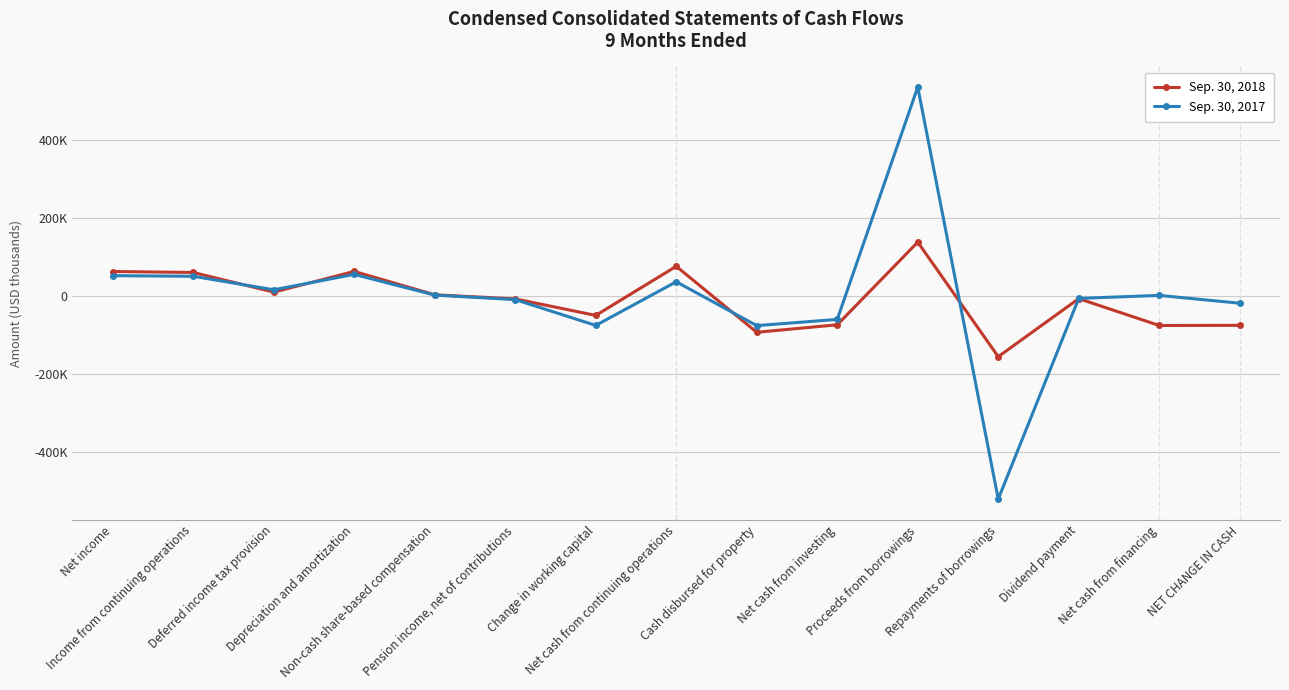

Rank the categories by Sep. 30, 2017 value from highest to lowest.

Proceeds from borrowings, Depreciation and amortization, Net income, Income from continuing operations, Net cash from continuing operations, Deferred income tax provision, Non-cash share-based compensation, Net cash from financing, Dividend payment, Pension income, net of contributions, NET CHANGE IN CASH, Net cash from investing, Change in working capital, Cash disbursed for property, Repayments of borrowings